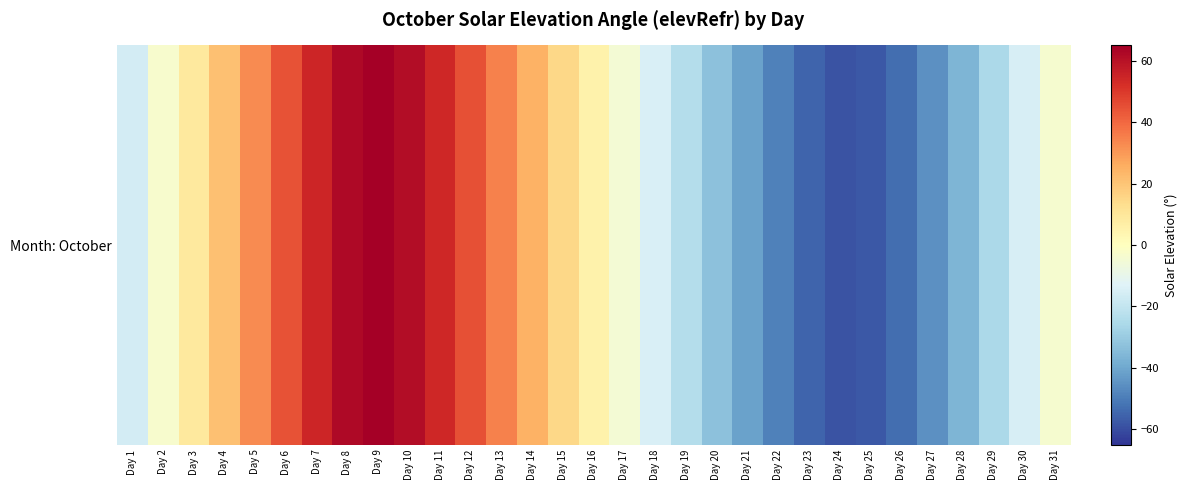

Between Day 4 and Day 17, which is larger?

Day 4